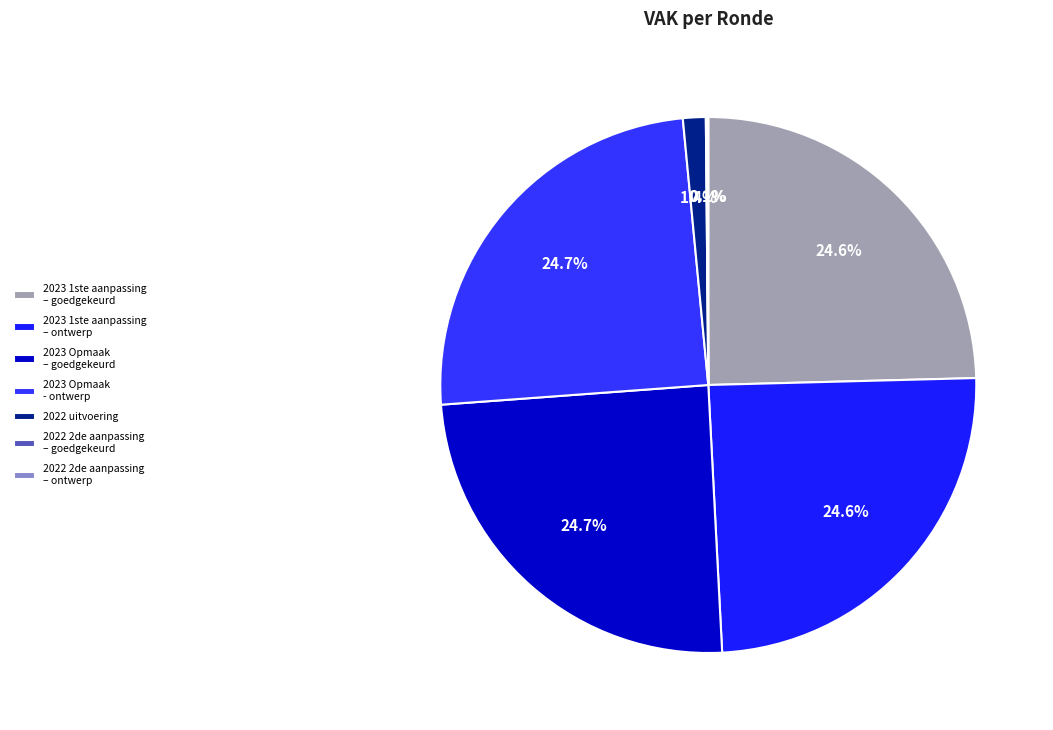

To the nearest percent, what percentage of the pie is 2023 1ste aanpassing – goedgekeurd?

25%